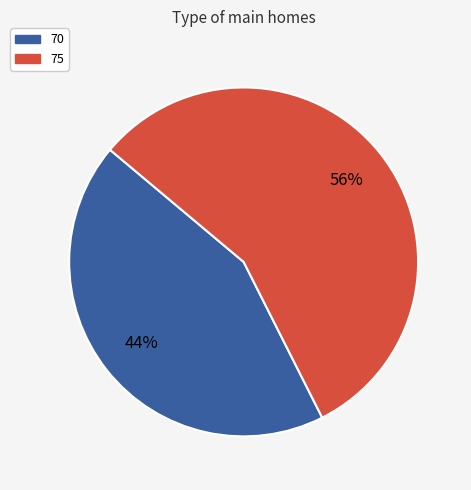

To the nearest percent, what is the combined percentage of 70 and 75?

100%